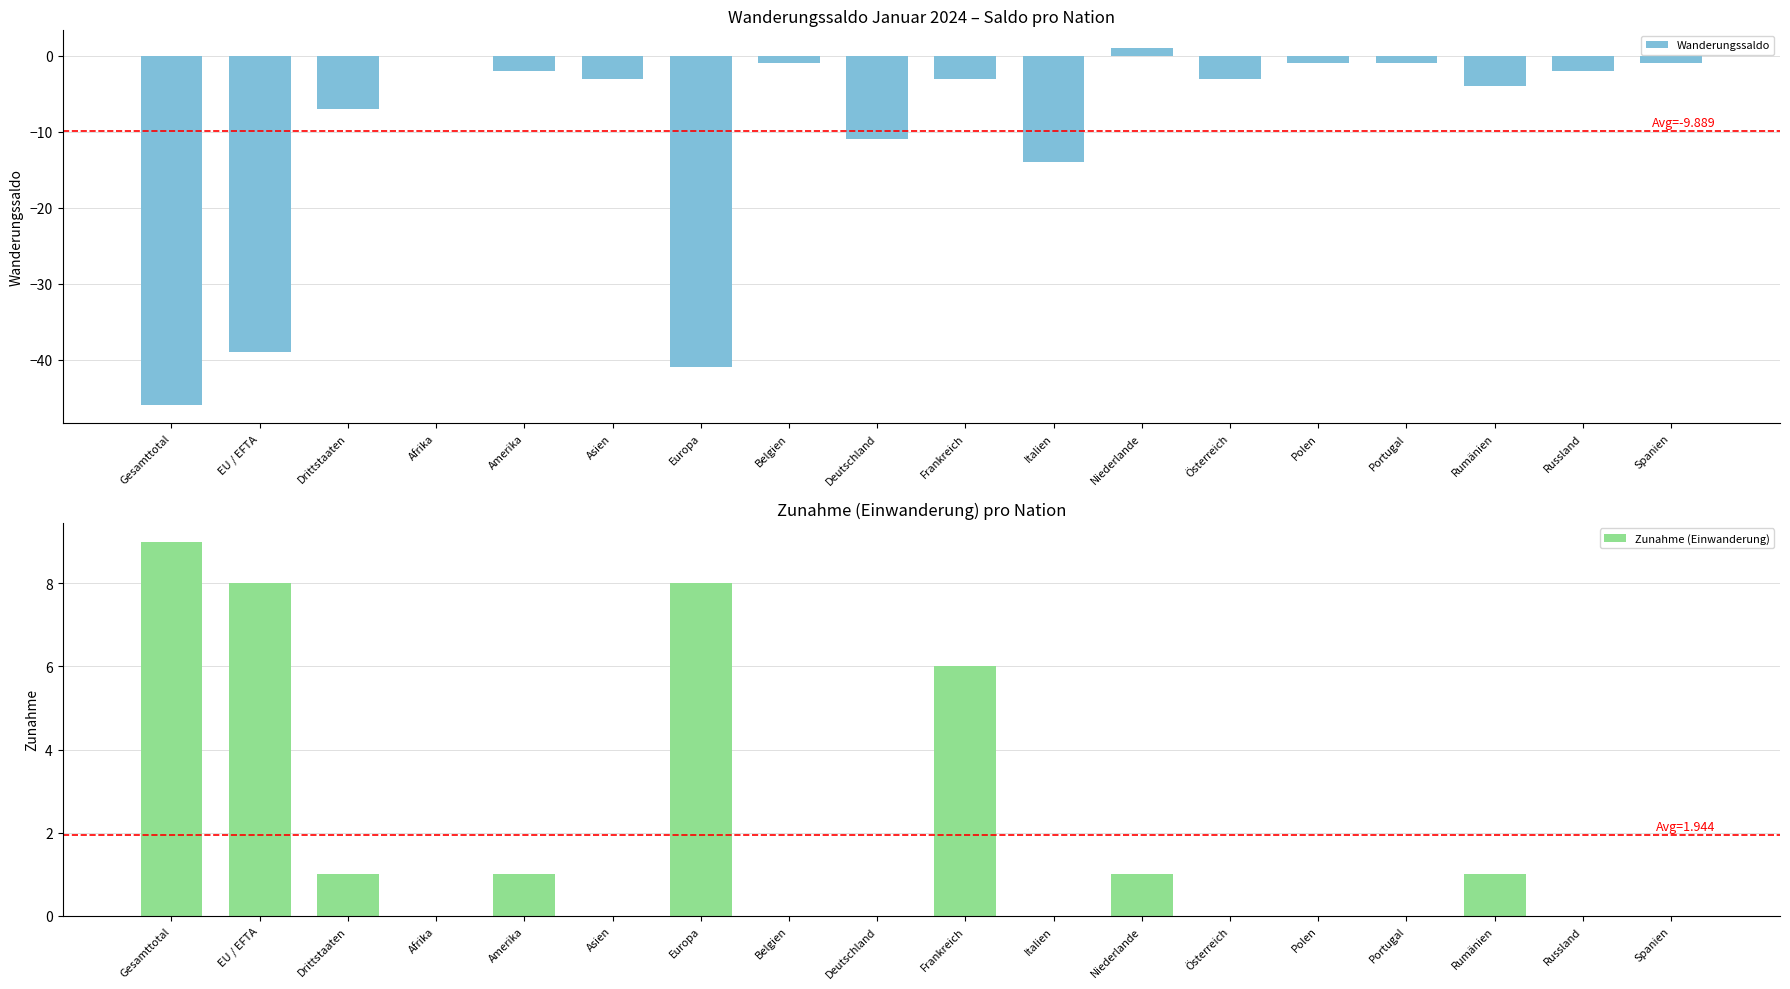

How many bars are there in total?

36